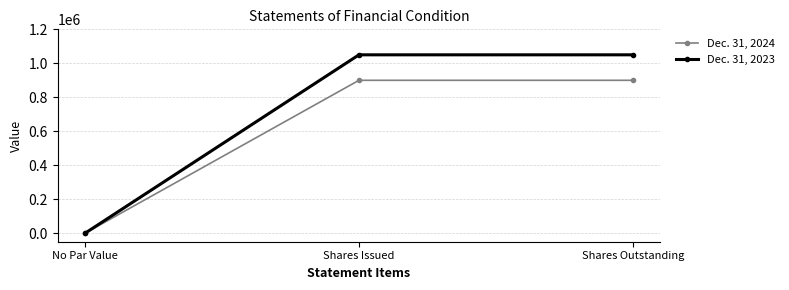

Is it true that Dec. 31, 2023 equals -501133 at No Par Value?

False